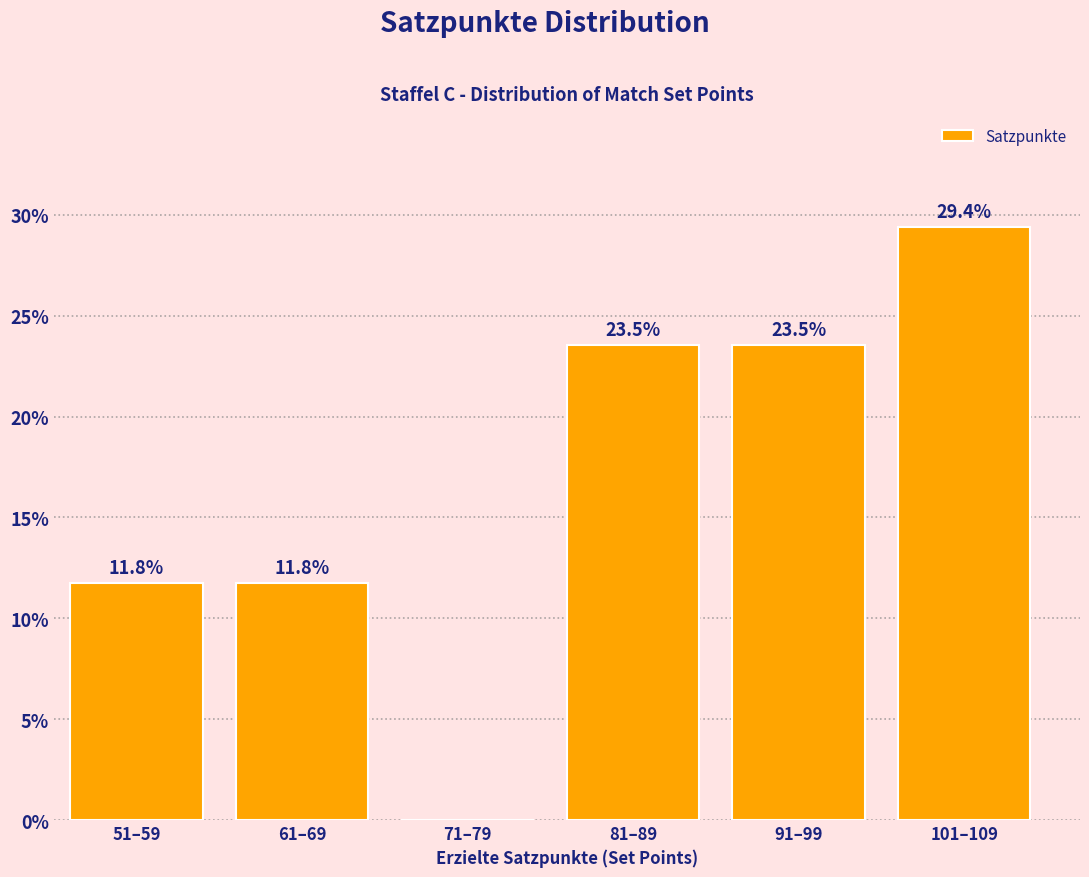

Reading left to right, extract all data points from this chart.

51–59=11.8	61–69=11.8	71–79=0.0	81–89=23.5	91–99=23.5	101–109=29.4